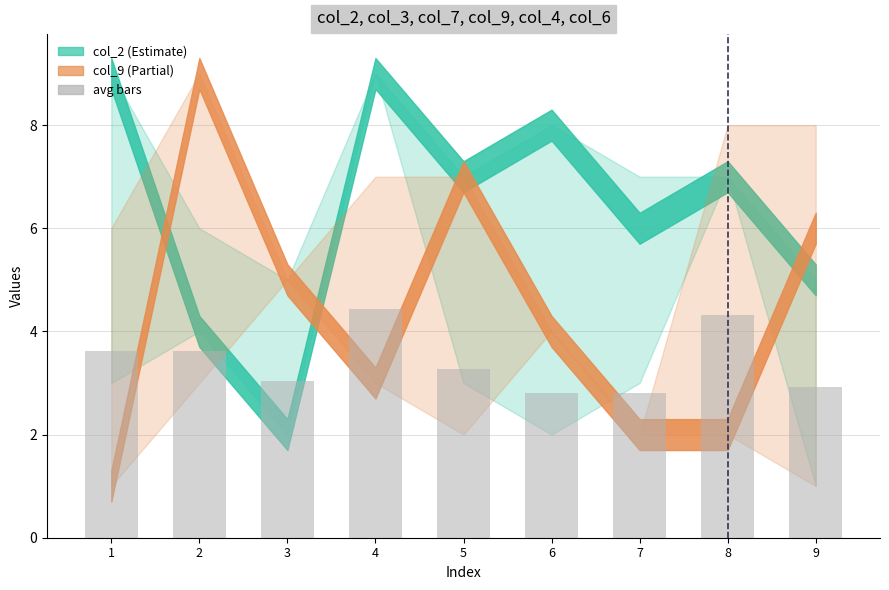

Read the value at 8.

4.3